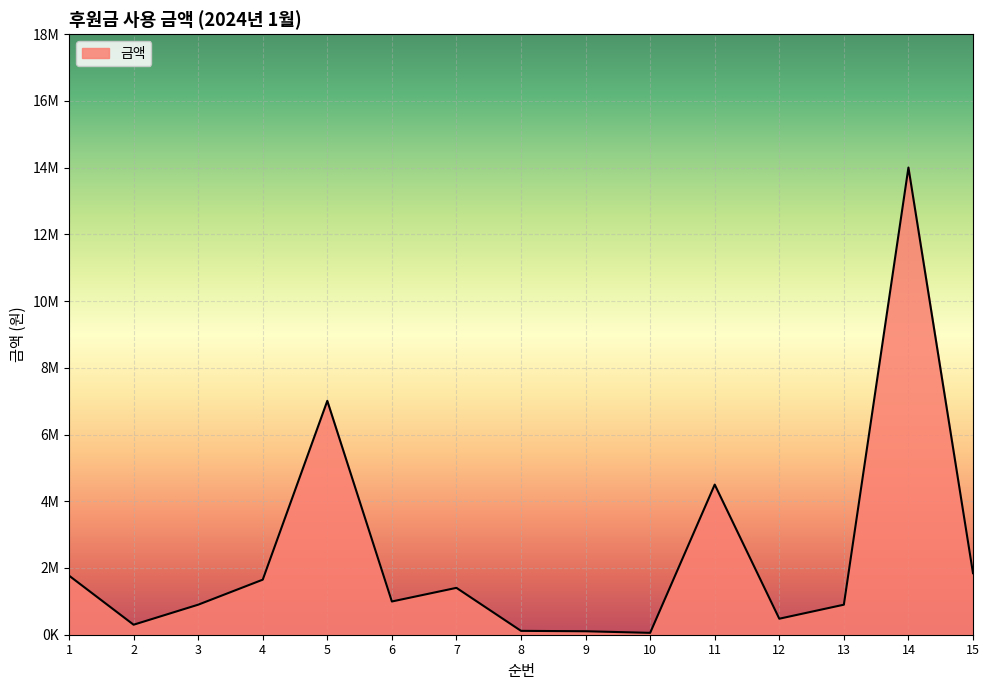

What is the ratio of the value at 6 to the value at 14?

0.1